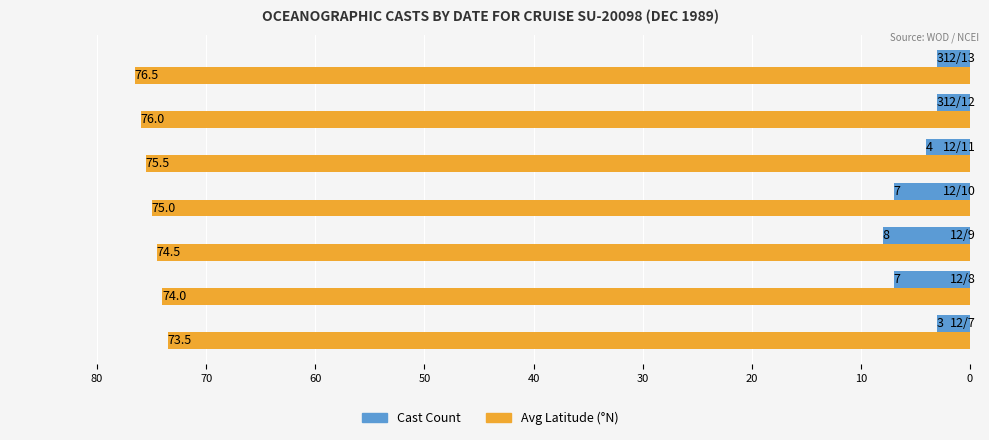

How many distinct data groups are displayed?

2